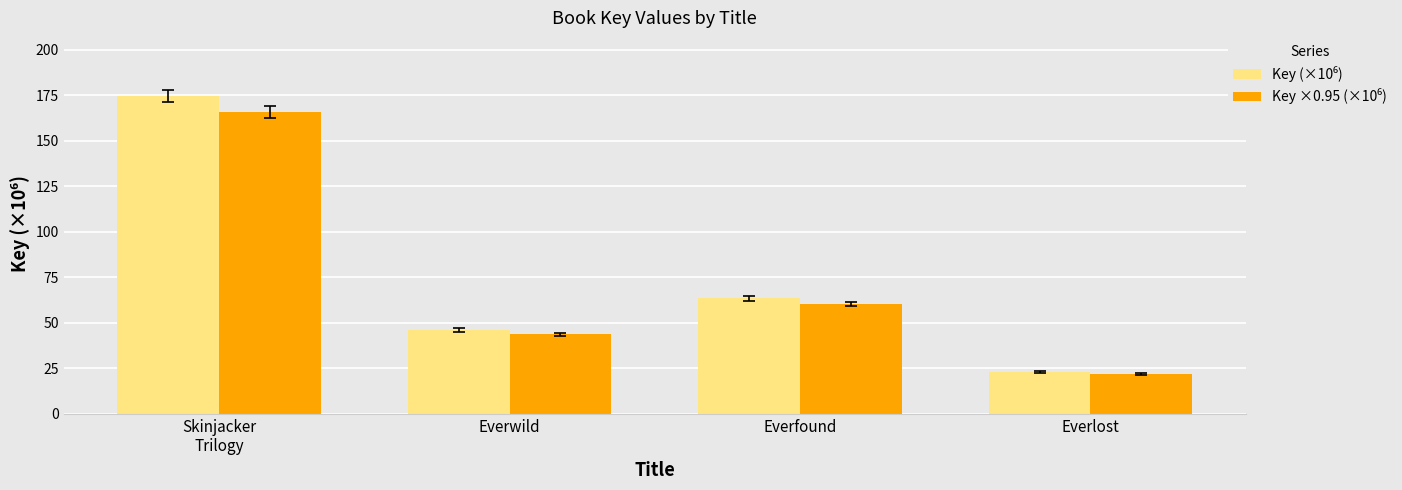

Which category has the lowest value across all series?

Everlost